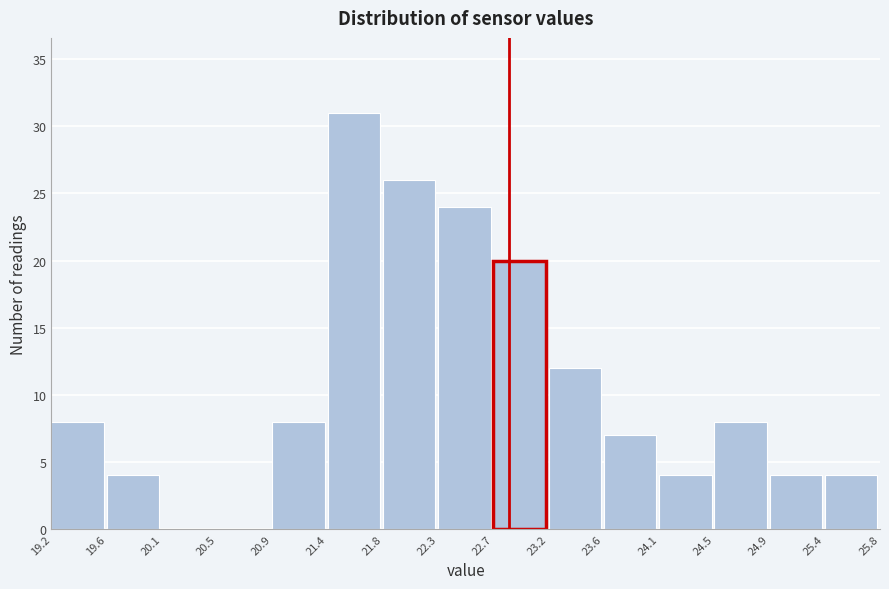

Reading left to right, transcribe this chart: for each bar, give the range it covers on the x-axis and its height. The values are not printed on the chart, so give them approximately, as read against the axis.

19.2 to 19.6: 8
19.6 to 20.1: 4
20.1 to 20.5: 0
20.5 to 20.9: 0
20.9 to 21.4: 8
21.4 to 21.8: 31
21.8 to 22.3: 26
22.3 to 22.7: 24
22.7 to 23.2: 20
23.2 to 23.6: 12
23.6 to 24.1: 7
24.1 to 24.5: 4
24.5 to 24.9: 8
24.9 to 25.4: 4
25.4 to 25.8: 4